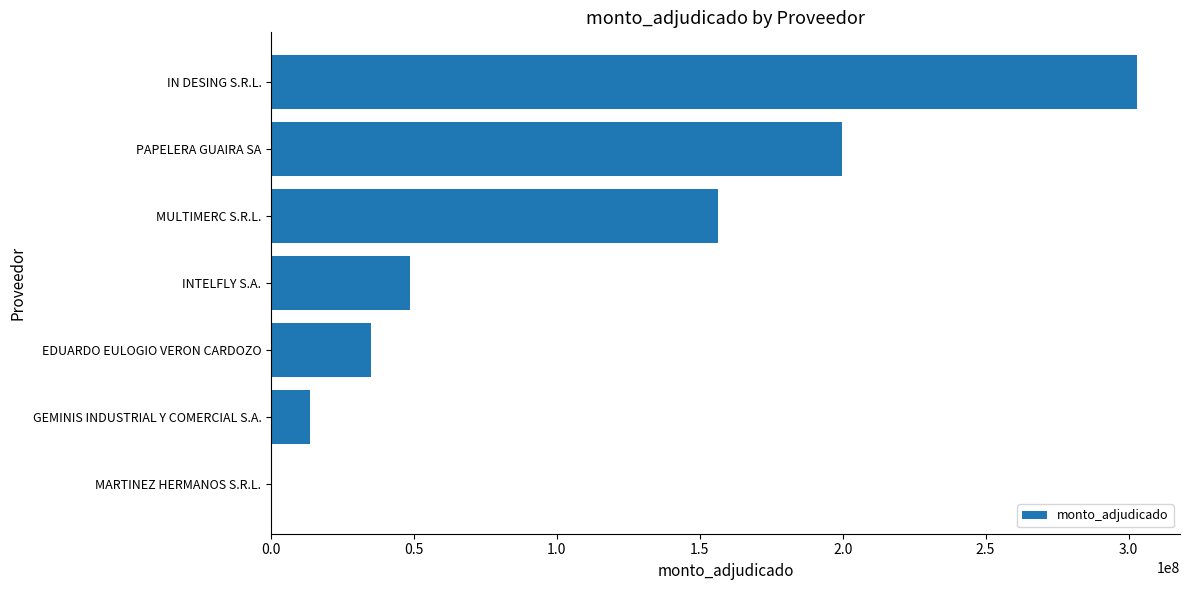

At which label is the value closest to 151500500?

MULTIMERC S.R.L.